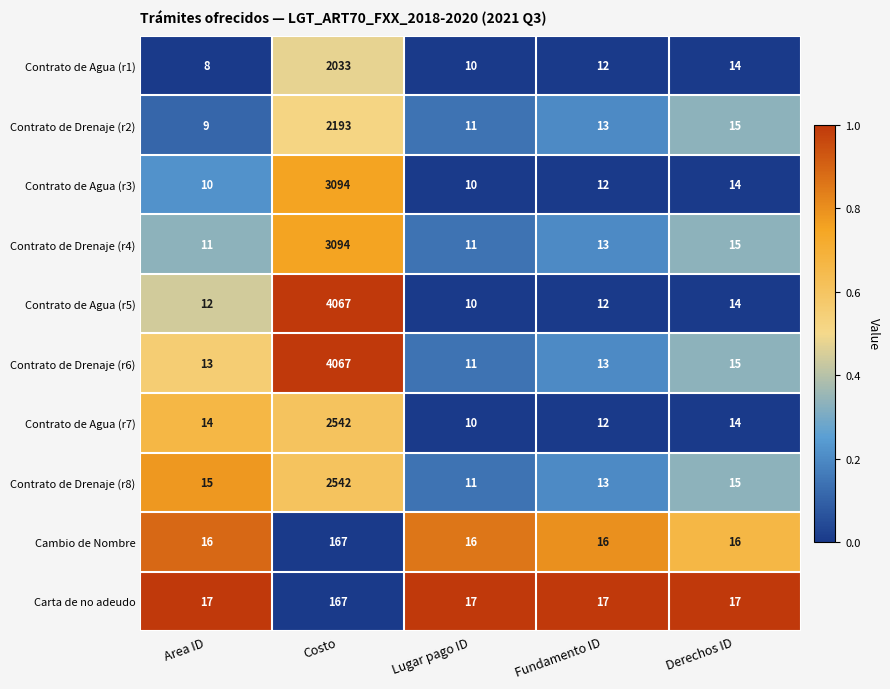

What is the difference between the maximum and minimum values in the Cambio de Nombre series?

151